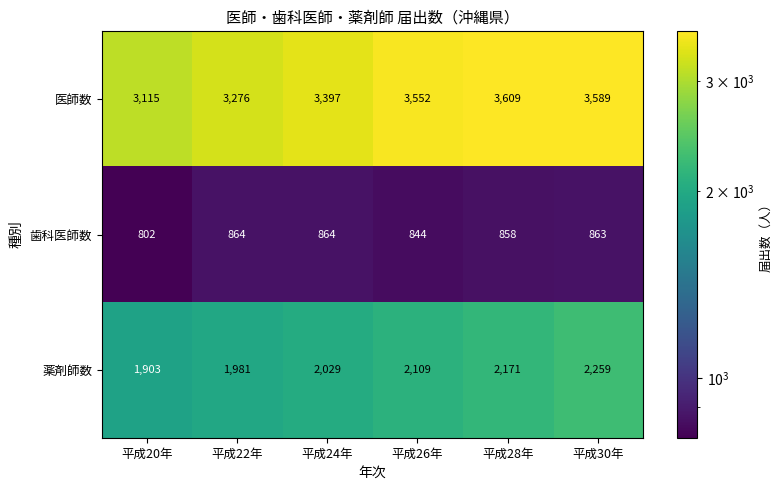

The value of 歯科医師数 at 平成30年 is 1238. True or false?

False